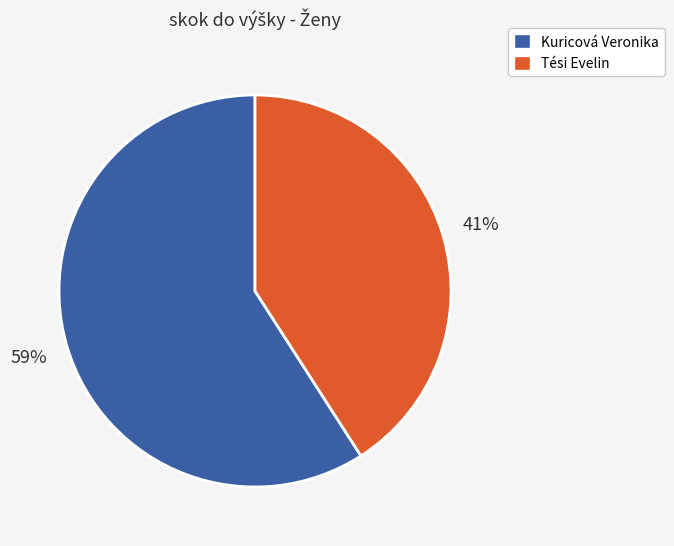

To the nearest percent, what is the average slice percentage?

50%